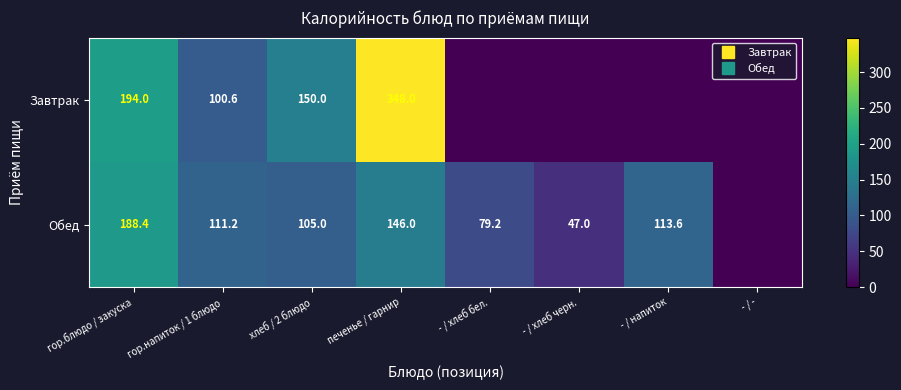

Between гор.напиток / 1 блюдо and - / хлеб бел., which is larger?

гор.напиток / 1 блюдо